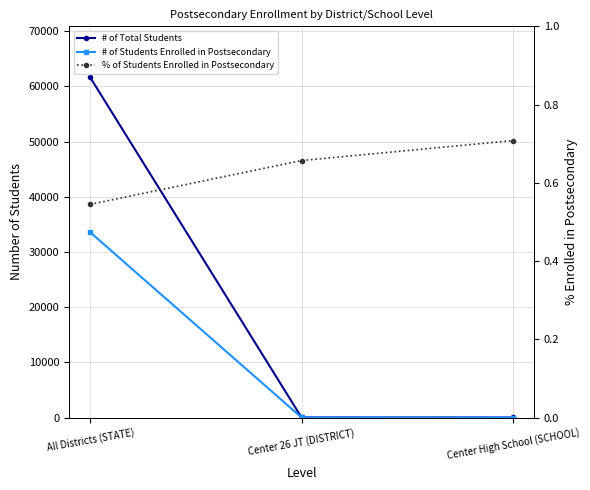

What position from the left is Center High School (SCHOOL)?

3